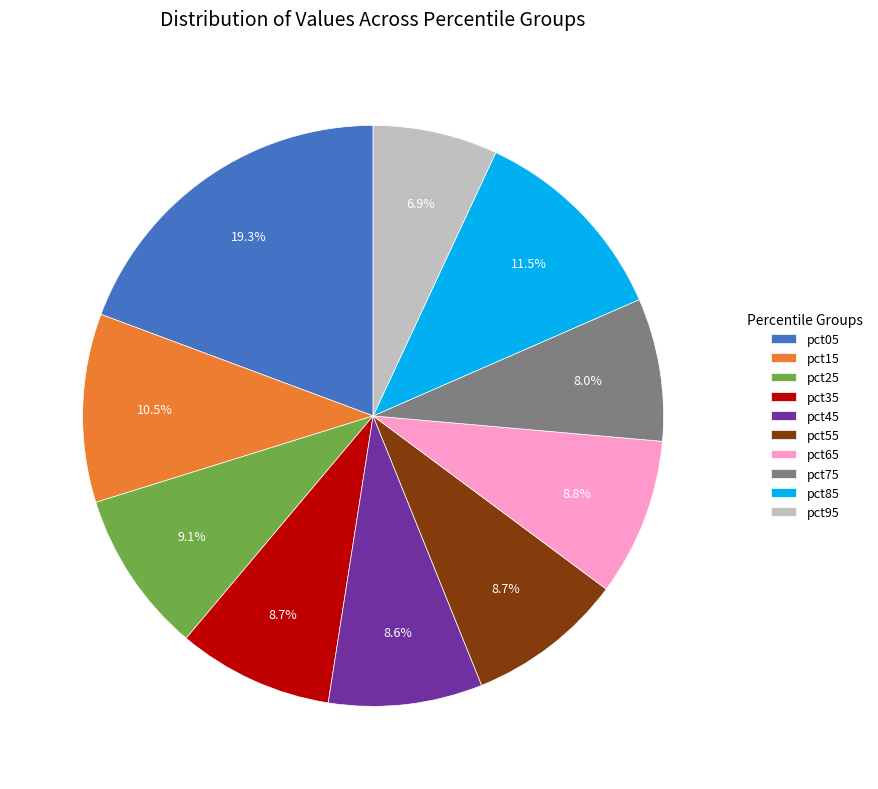

Which category has the biggest portion of the pie?

pct05